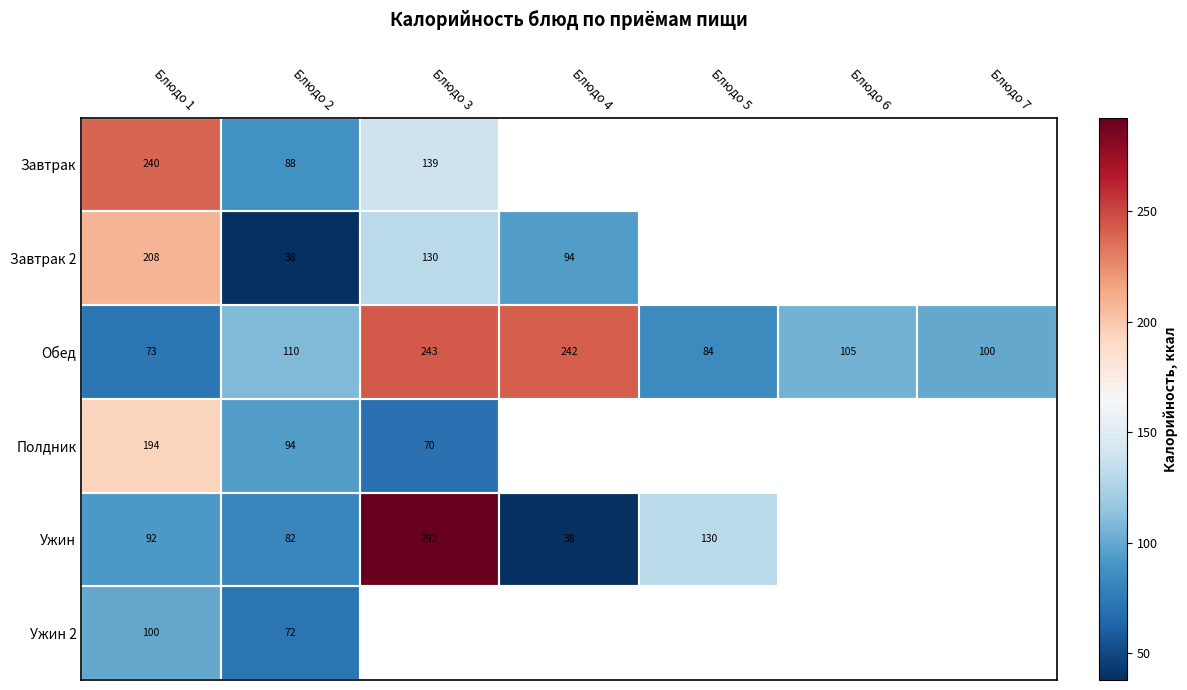

Between Блюдо 3 and Блюдо 1, which is larger?

Блюдо 1